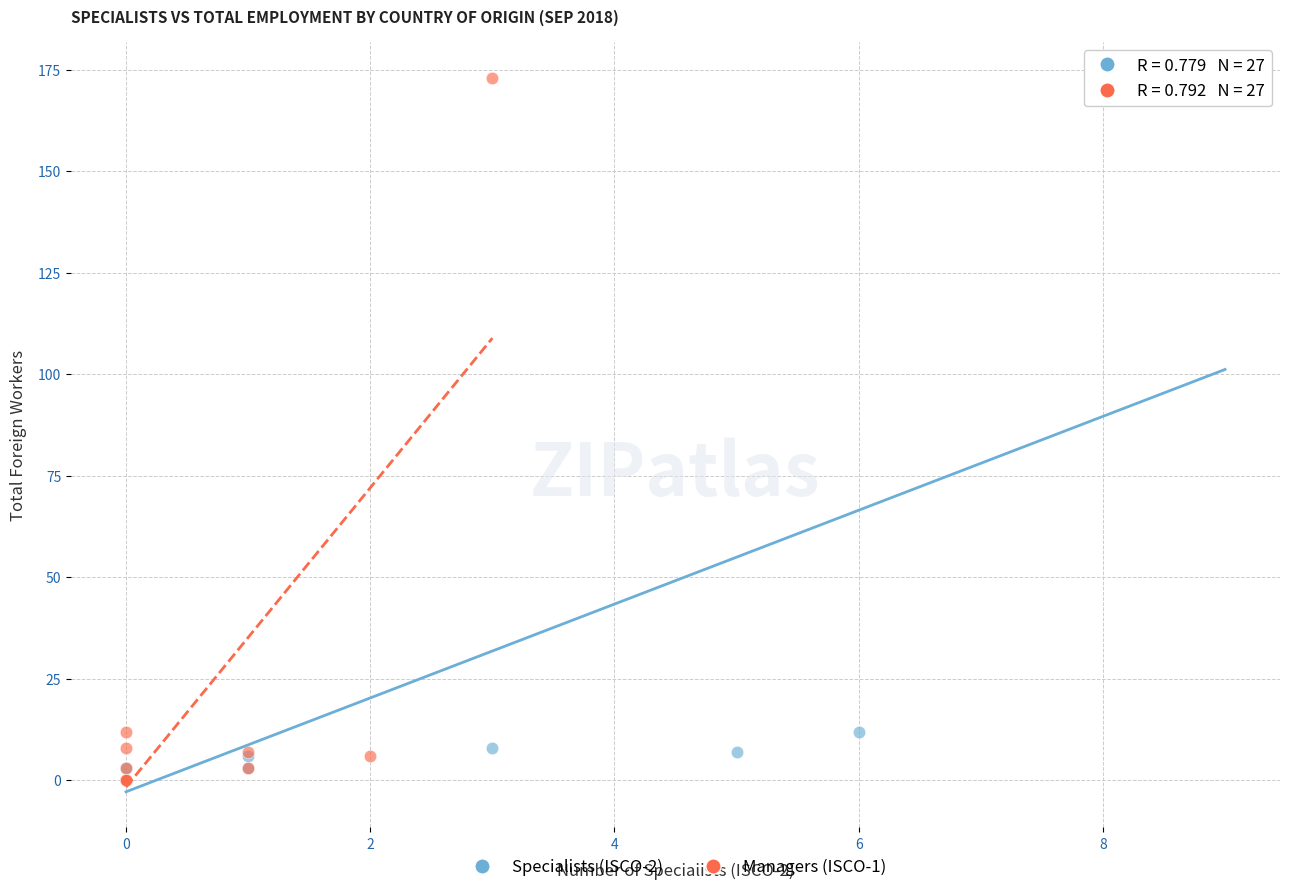

What are all the series names shown in the legend?

Specialists (ISCO-2), Managers (ISCO-1)